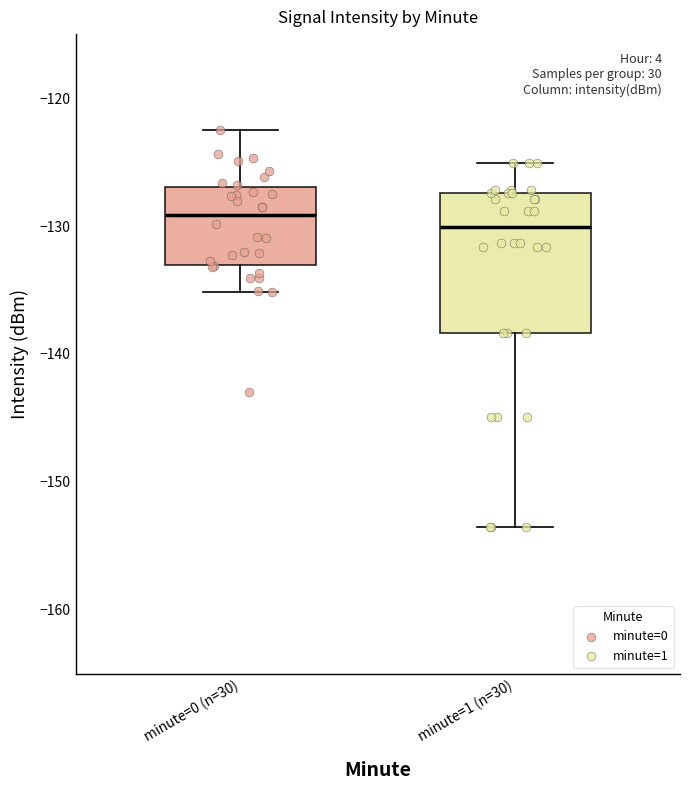

Where does the lower whisker of the box for minute=1 (n=30) end on the y-axis? The values are not printed on the chart, so give them approximately, as read against the axis.

-153